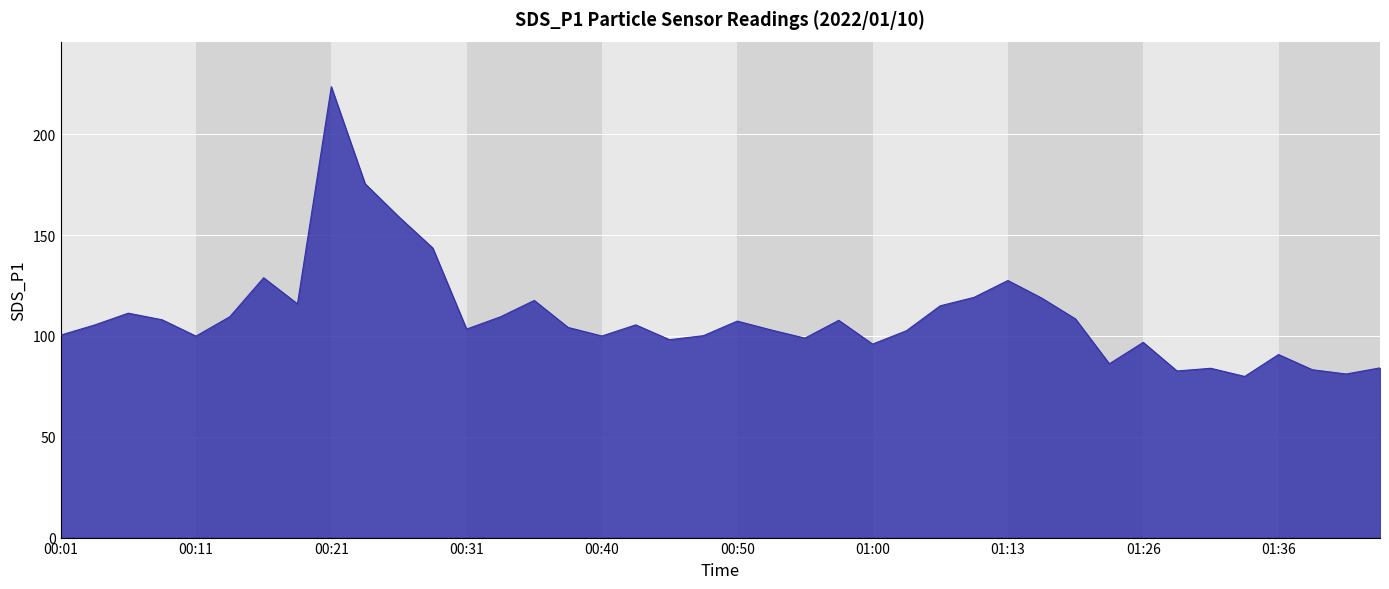

What is the minimum value shown in the chart?

79.9